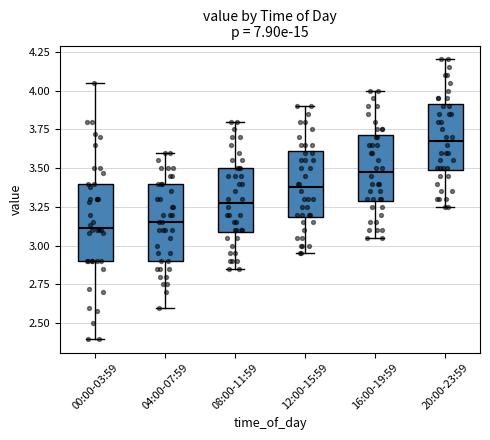

Which box's median line is the highest?

20:00-23:59